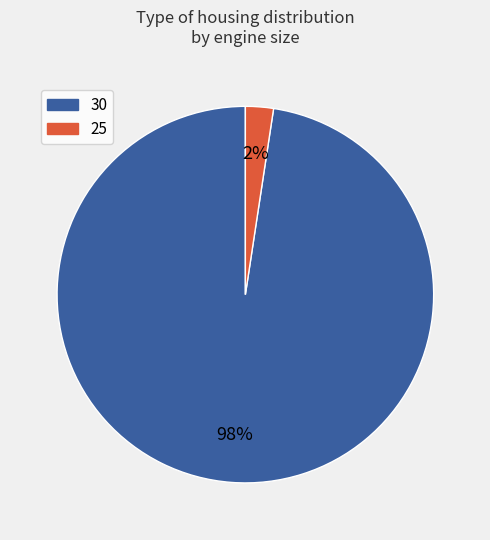

The 30 slice represents 98% of the pie. True or false?

True